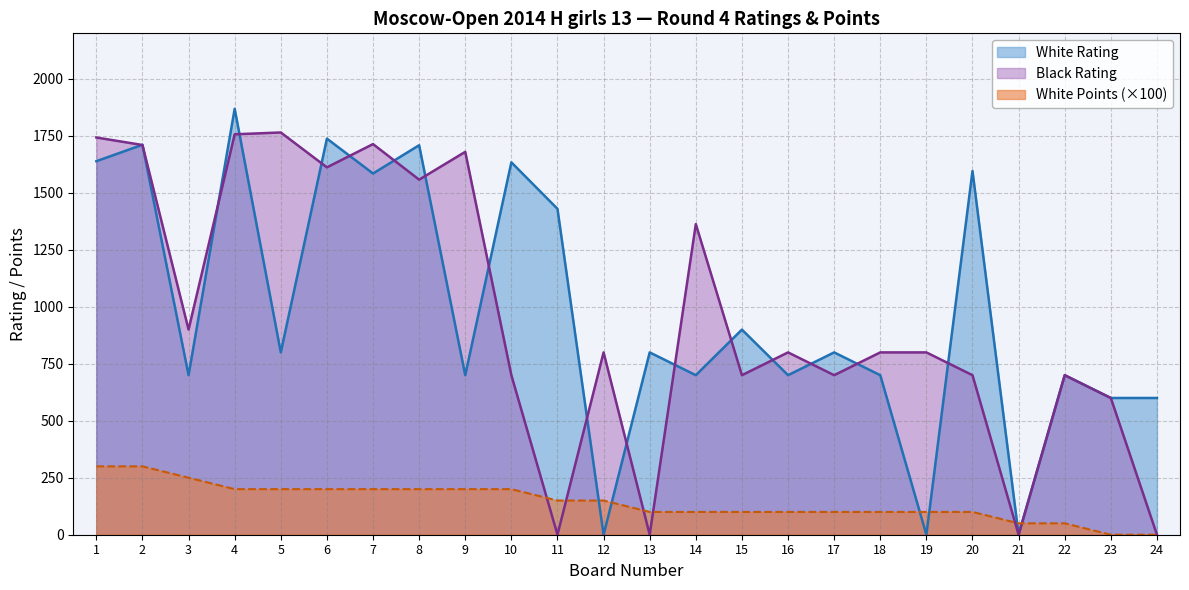

How many intersections are there between White Rating and White Points?

6